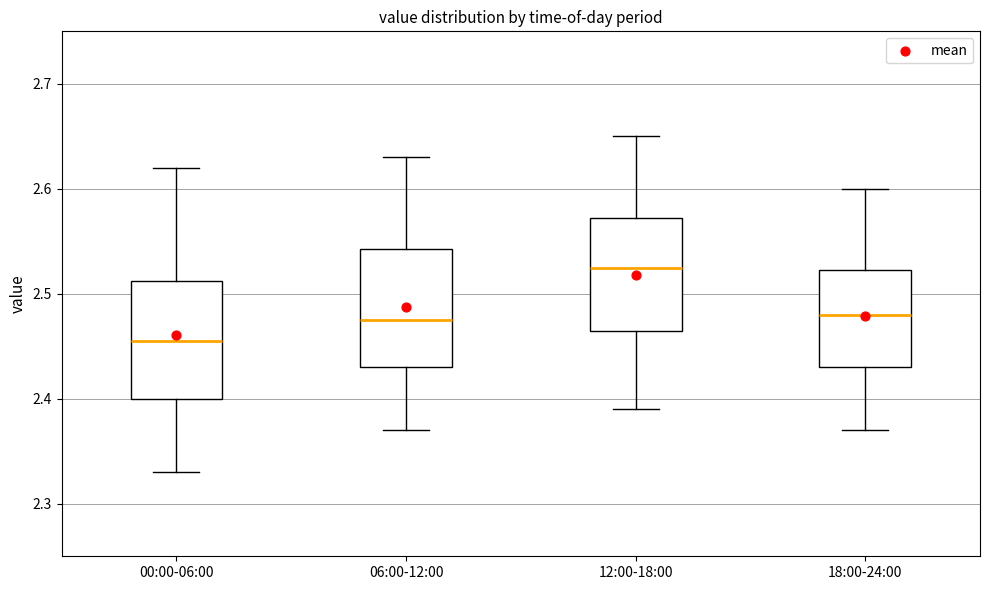

Where does the upper whisker of the box for 06:00-12:00 end on the y-axis? The values are not printed on the chart, so give them approximately, as read against the axis.

2.63